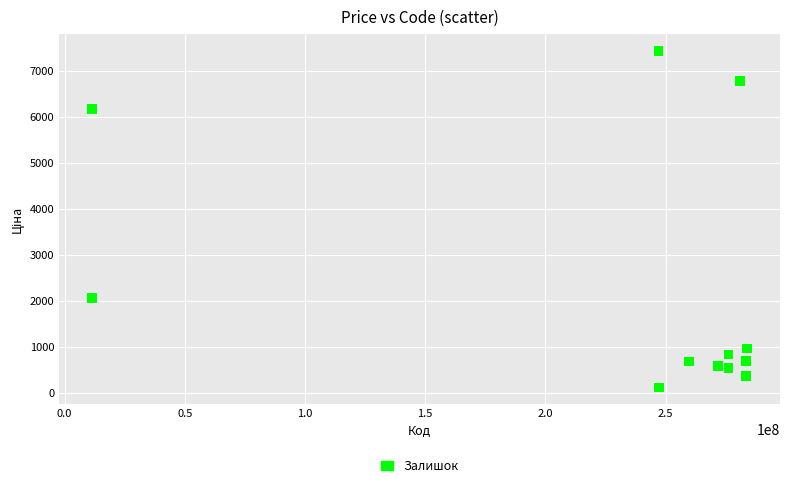

What Y value in the scatter plot is closest to 3778?

2066.2